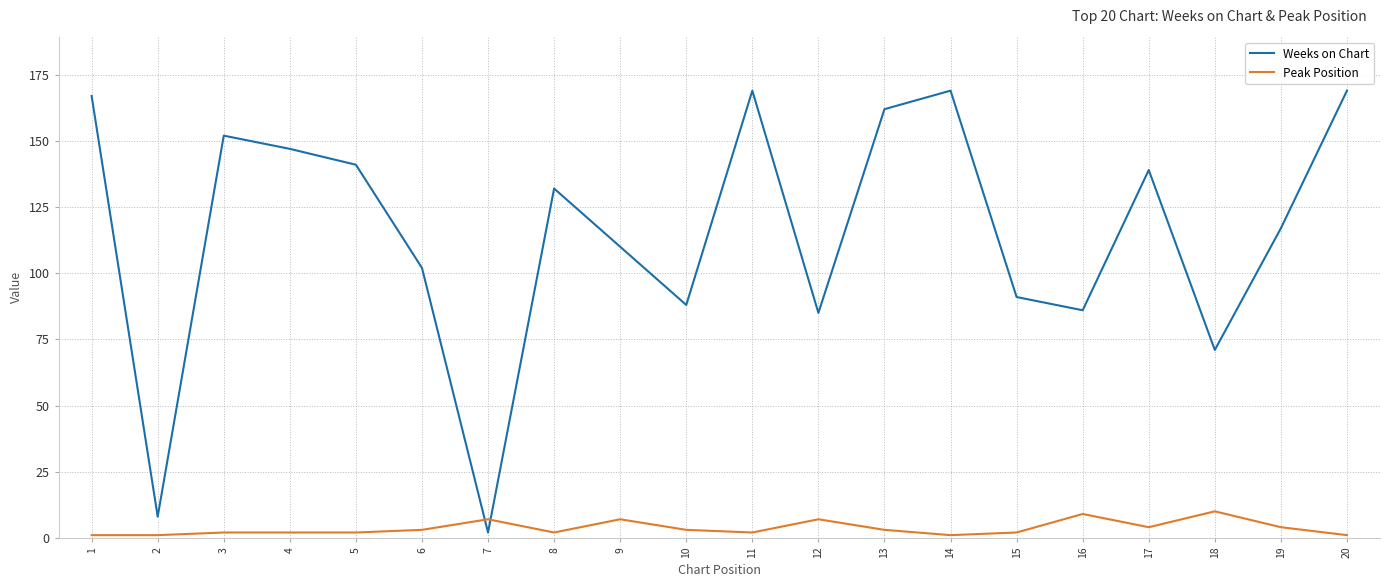

Does the chart have visible grid lines?

Yes